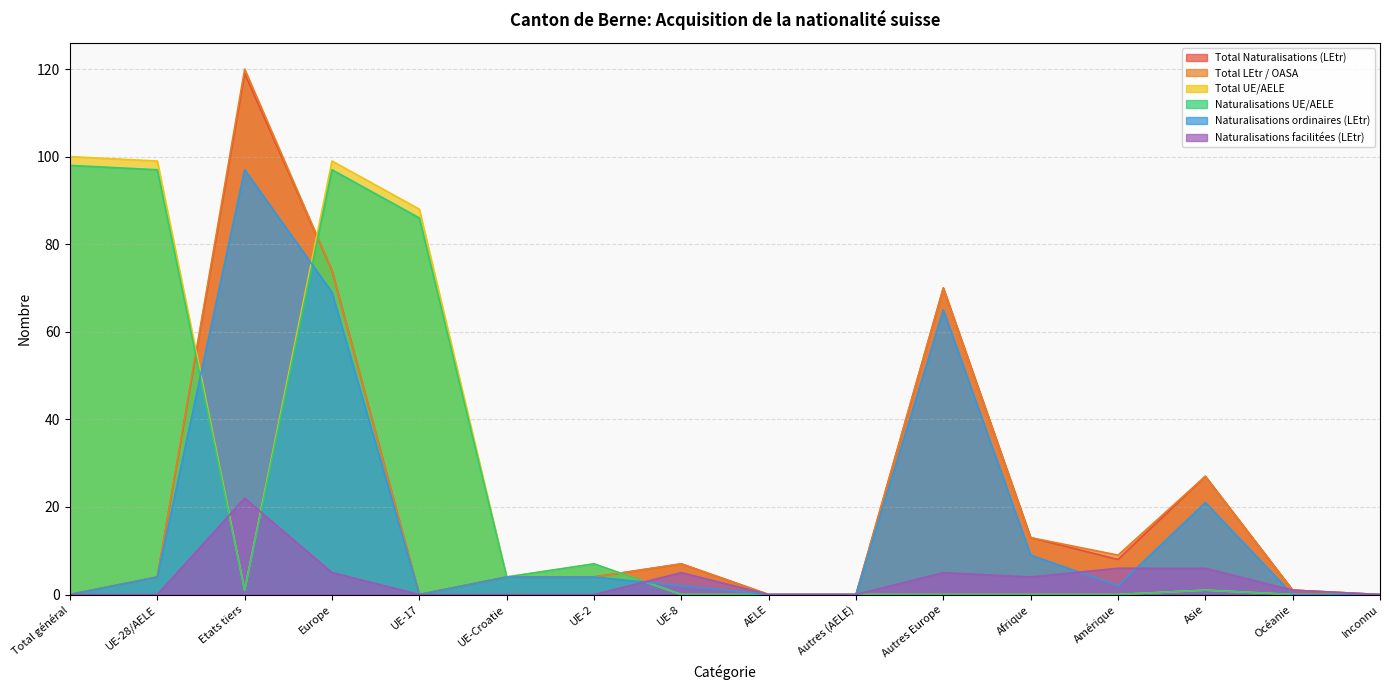

Between Asie and UE-17, which is larger?

Asie